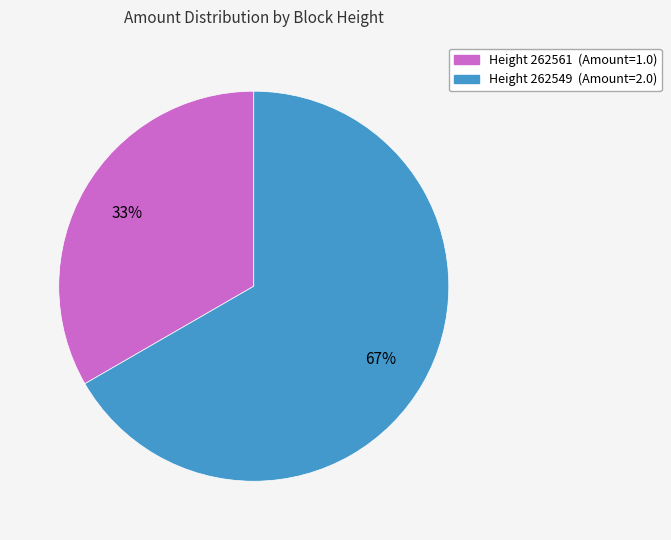

Does any single category account for the majority?

Yes